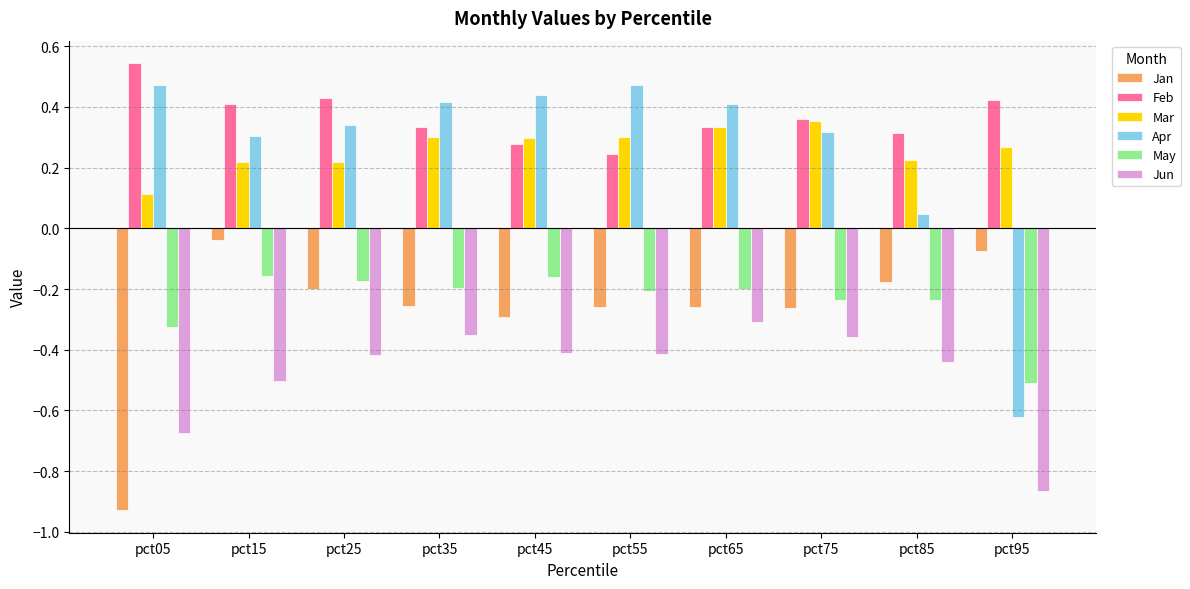

Is the value of Mar at pct15 greater than the value of Jun at pct65?

Yes